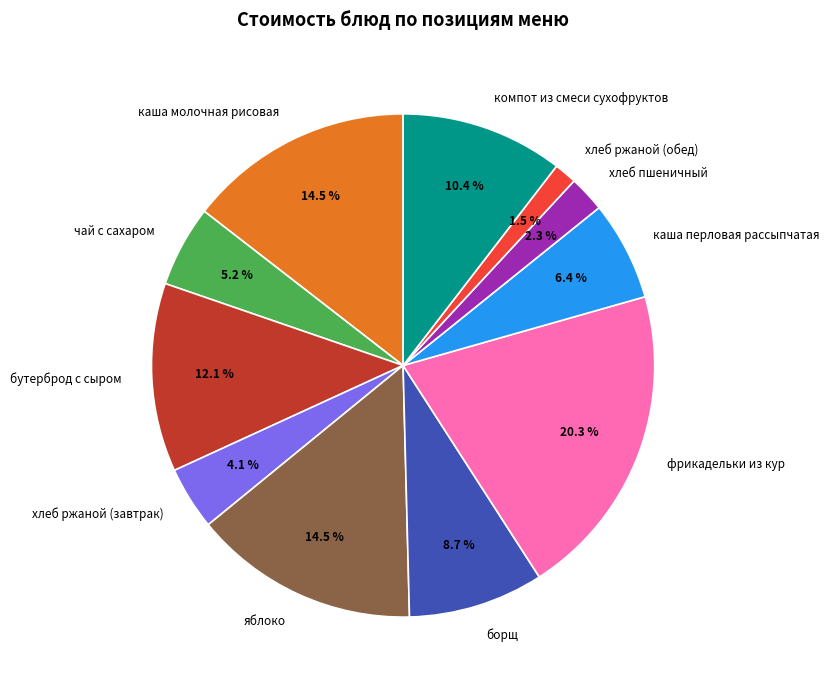

Which has a higher value, каша молочная рисовая or хлеб ржаной (завтрак)?

каша молочная рисовая